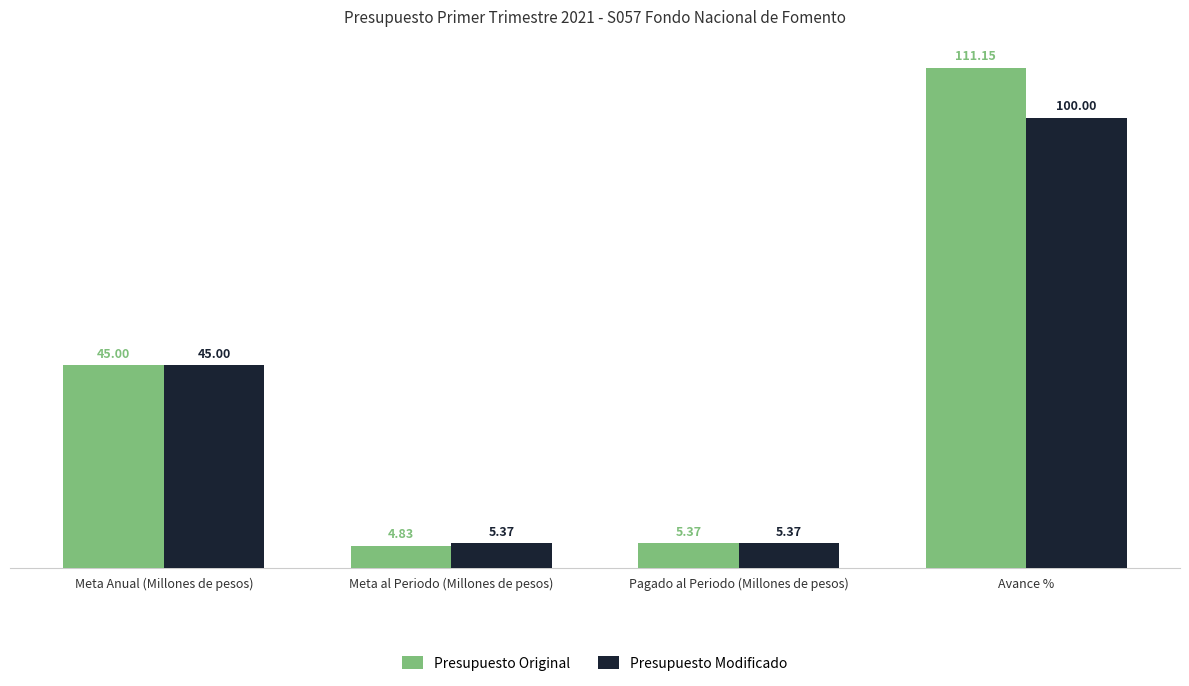

What is the sum of the Presupuesto Original values at Pagado al Periodo (Millones de pesos) and Avance %?

116.5